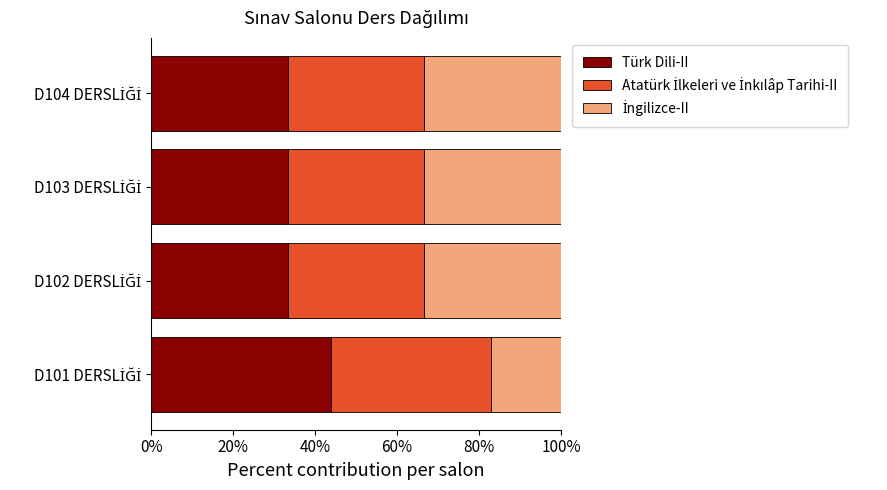

What is the lowest value of the Türk Dili-II series?

33.3